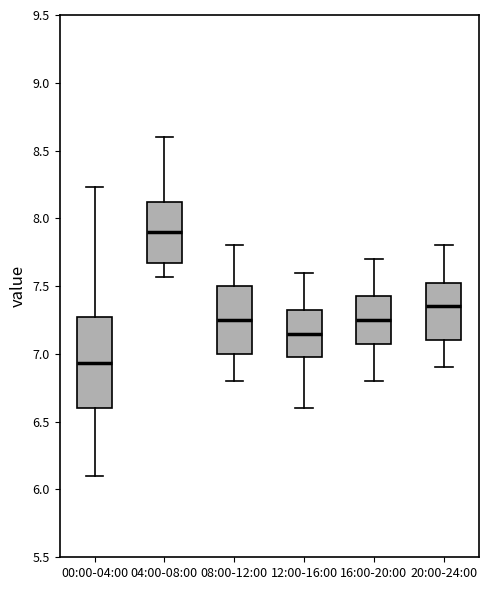

Reading left to right, transcribe this box plot: for each box, give where its median line is, the range the box spans, and where its two whiskers end, as read against the y-axis. The values are not printed on the chart, so give them approximately, as read against the axis.

00:00-04:00: median 6.95, box 6.60 to 7.25, whiskers 6.10 to 8.25
04:00-08:00: median 7.90, box 7.65 to 8.10, whiskers 7.55 to 8.60
08:00-12:00: median 7.25, box 7.00 to 7.50, whiskers 6.80 to 7.80
12:00-16:00: median 7.15, box 7.00 to 7.35, whiskers 6.60 to 7.60
16:00-20:00: median 7.25, box 7.10 to 7.45, whiskers 6.80 to 7.70
20:00-24:00: median 7.35, box 7.10 to 7.55, whiskers 6.90 to 7.80